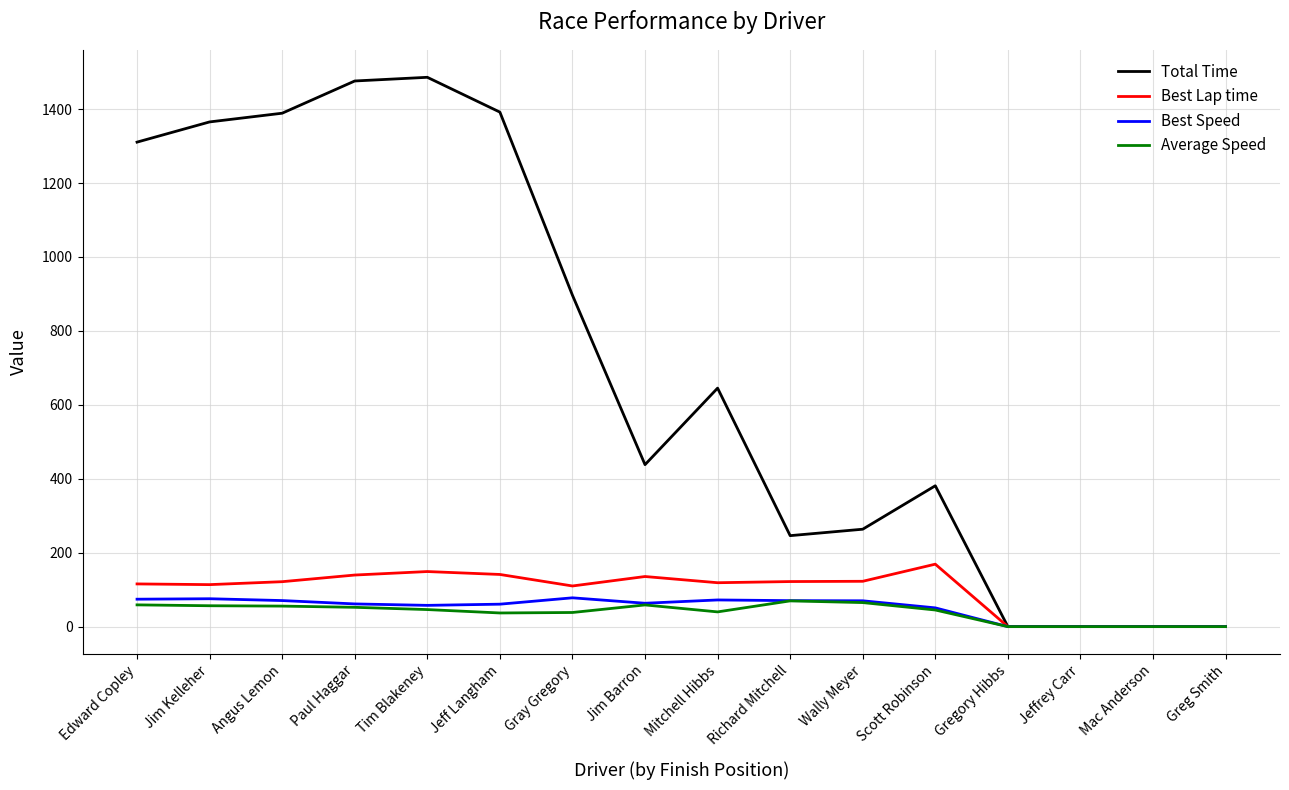

How many lines are shown in the chart?

4